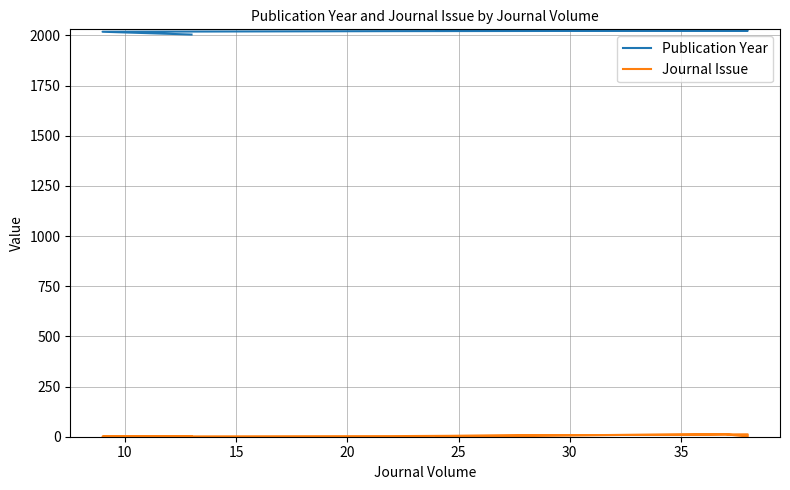

What is the value of the Journal Issue point at the 6th from the left?

12